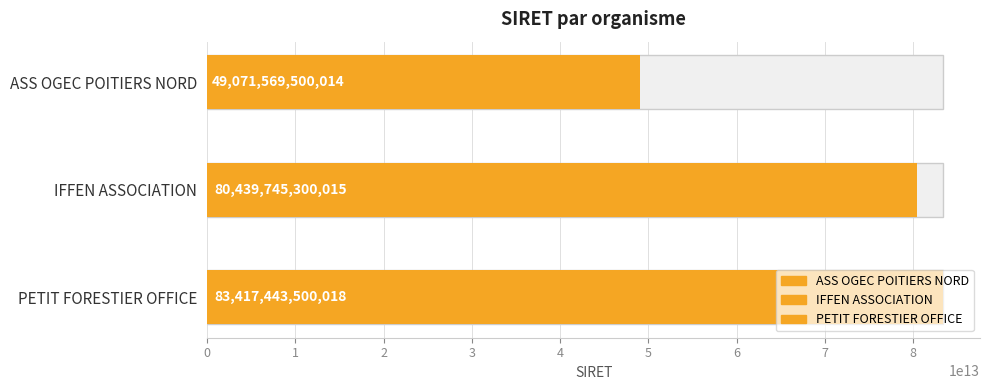

Rank the categories by value from lowest to highest.

ASS OGEC POITIERS NORD, IFFEN ASSOCIATION, PETIT FORESTIER OFFICE